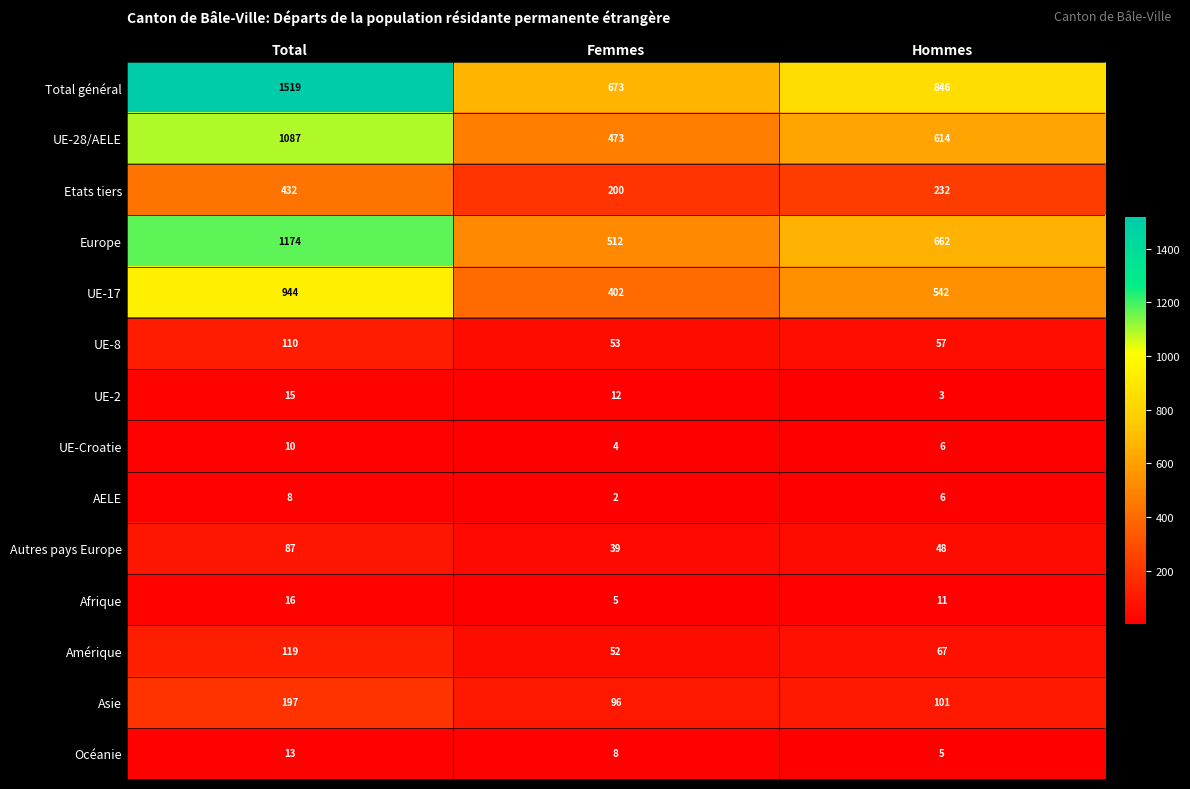

What is the average value of the UE-Croatie series?

7